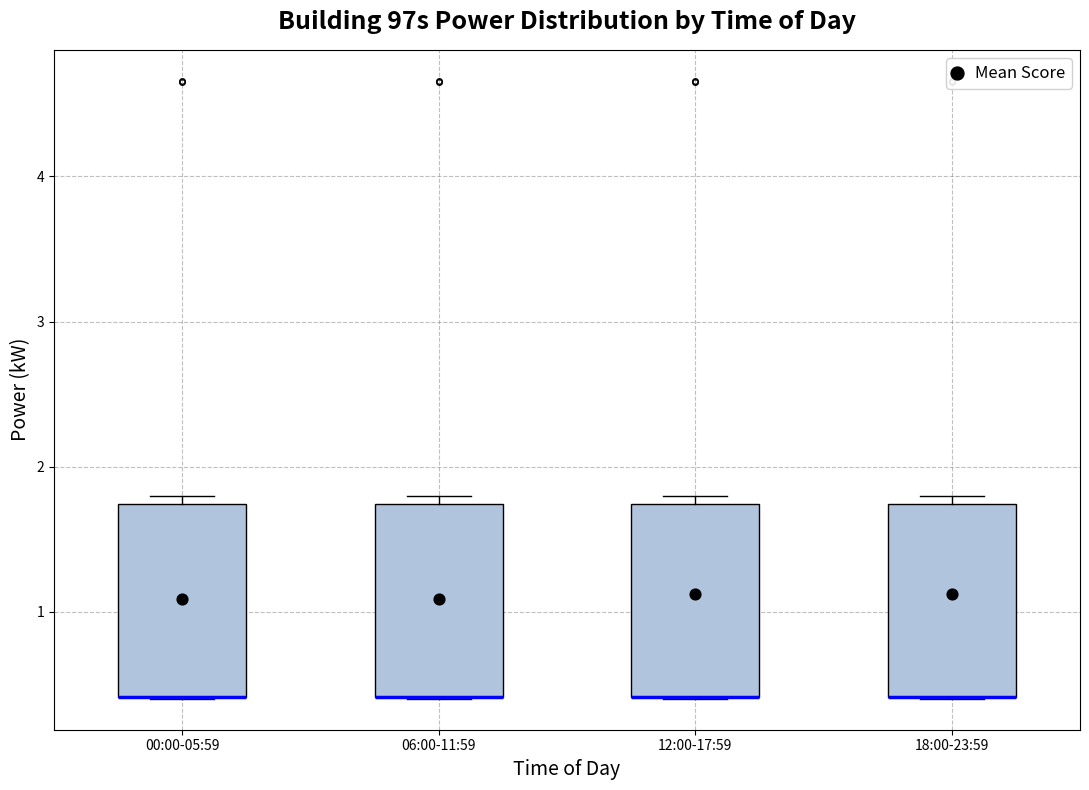

Where is the upper edge of the box for 00:00-05:59 on the y-axis? The values are not printed on the chart, so give them approximately, as read against the axis.

1.7